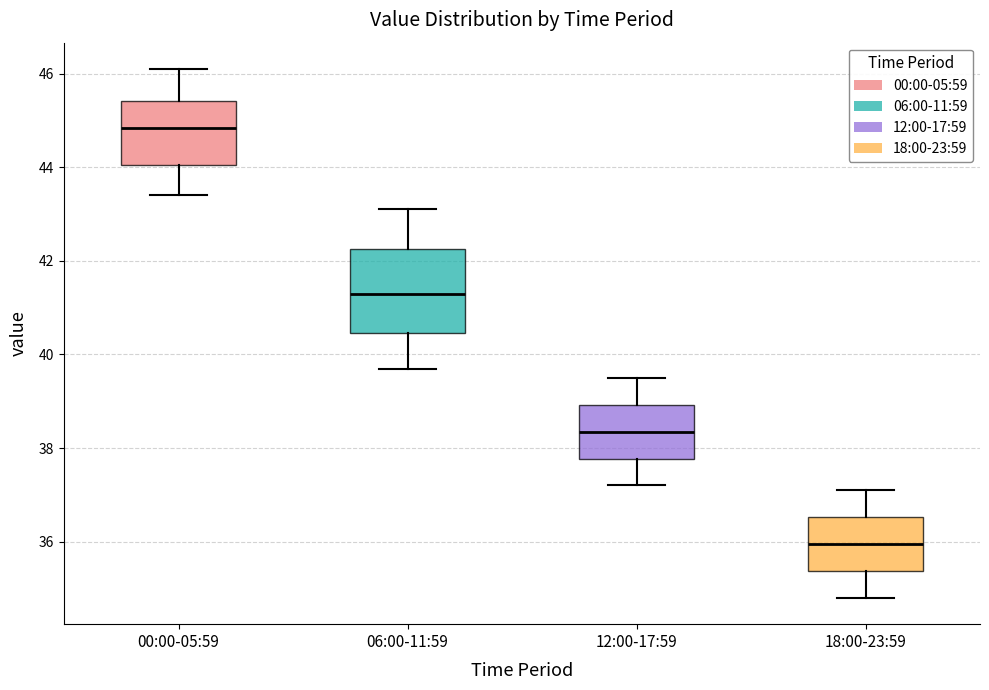

Where does the lower whisker of the box for 06:00-11:59 end on the y-axis? The values are not printed on the chart, so give them approximately, as read against the axis.

39.8